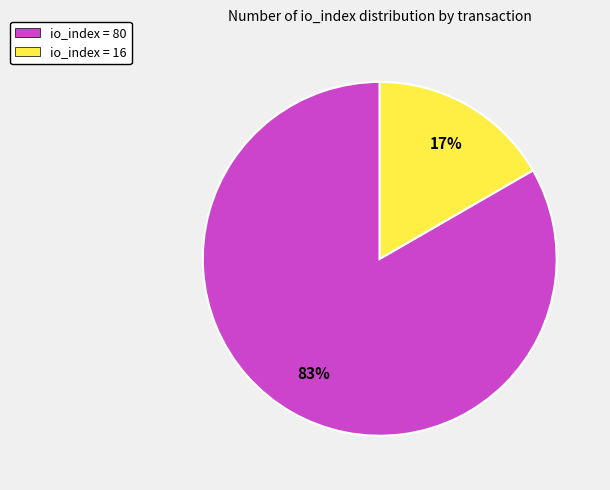

Do io_index = 16 and io_index = 80 together represent more than half of the pie?

Yes